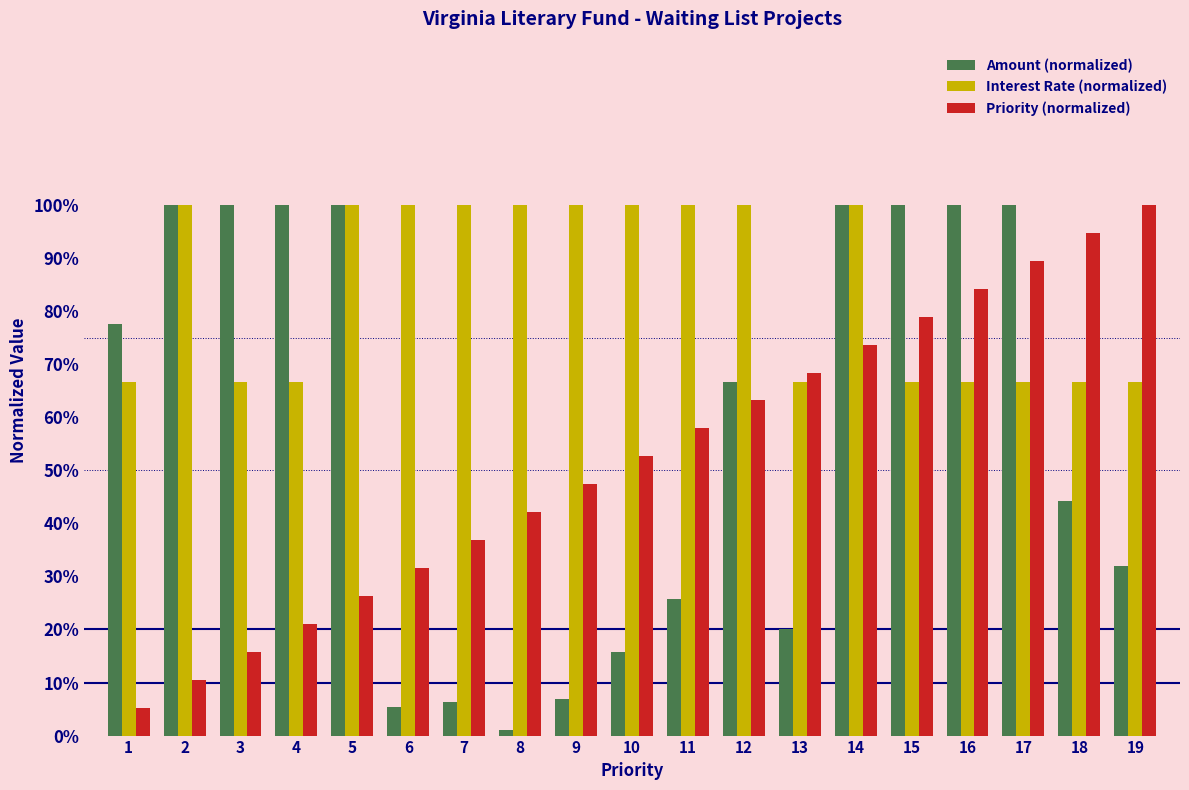

Does the chart contain stacked bars?

No